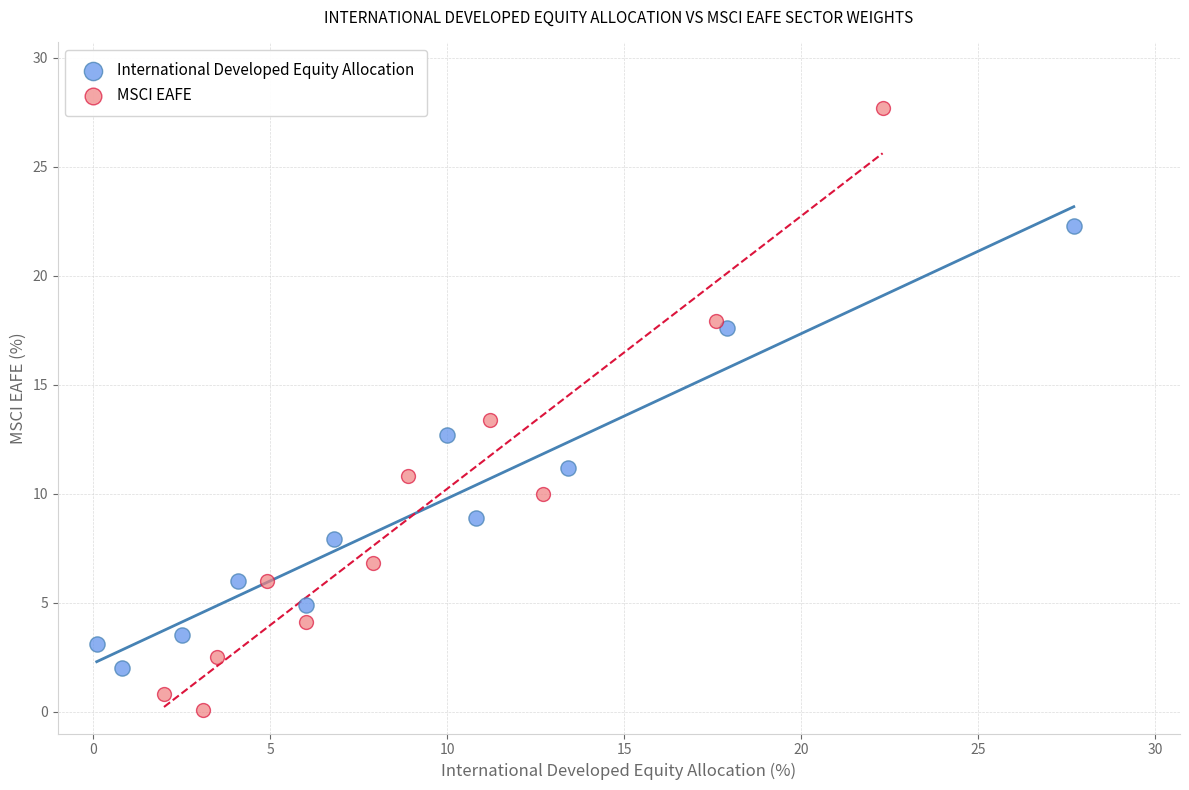

Which series has the largest Y range (max minus min)?

MSCI EAFE